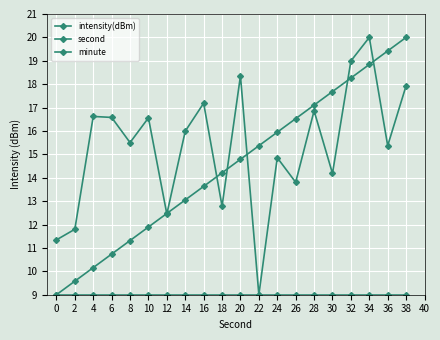

Is the value of second at 12 greater than the value of minute at 8?

Yes